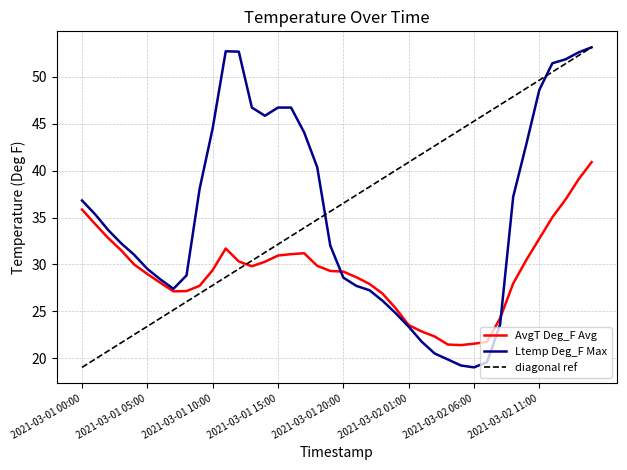

At how many categories does at least one series exceed 29?

25